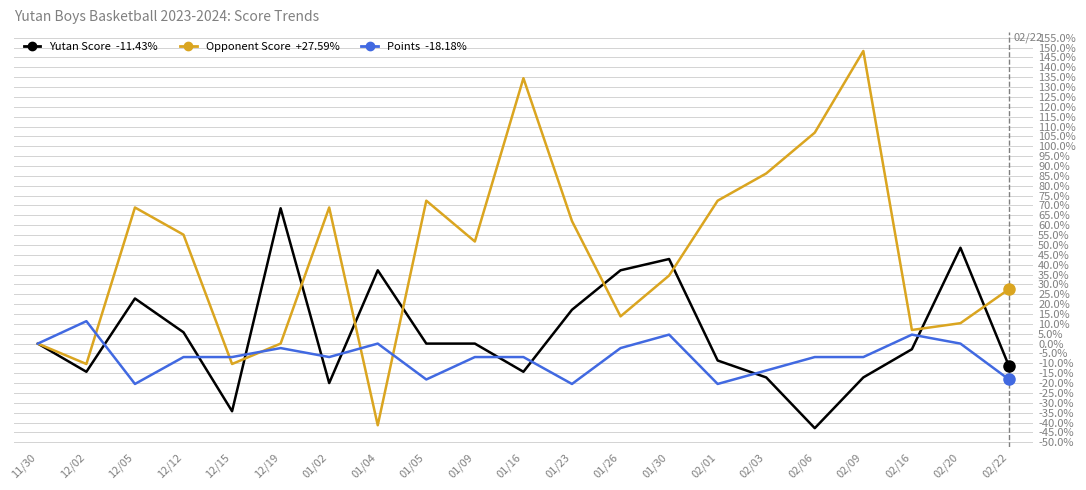

What is the total value across all series at 01/30?

81.9